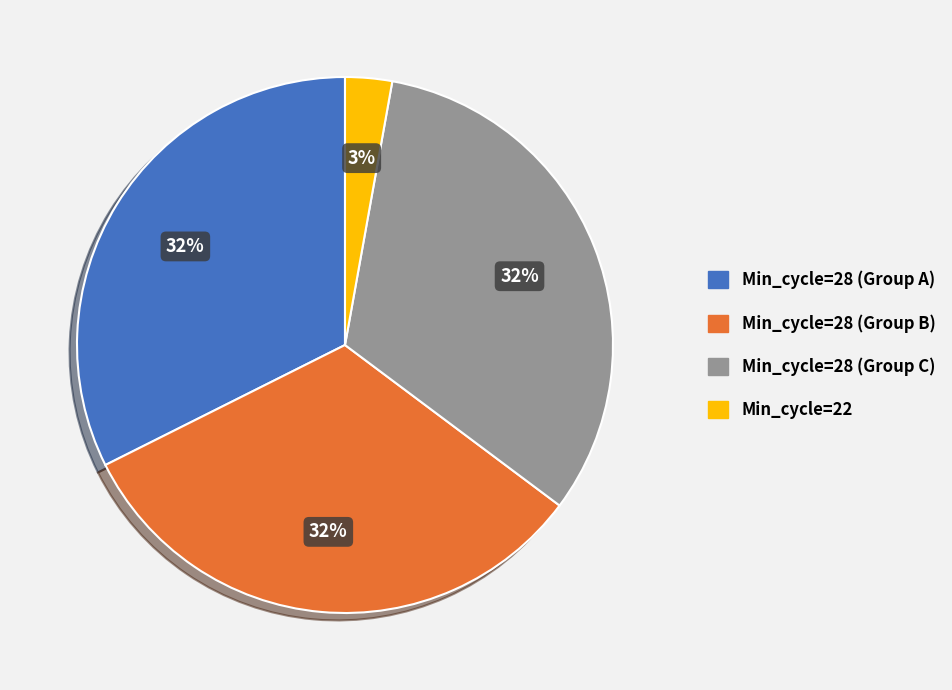

Which category has the smallest portion of the pie?

Min_cycle=22